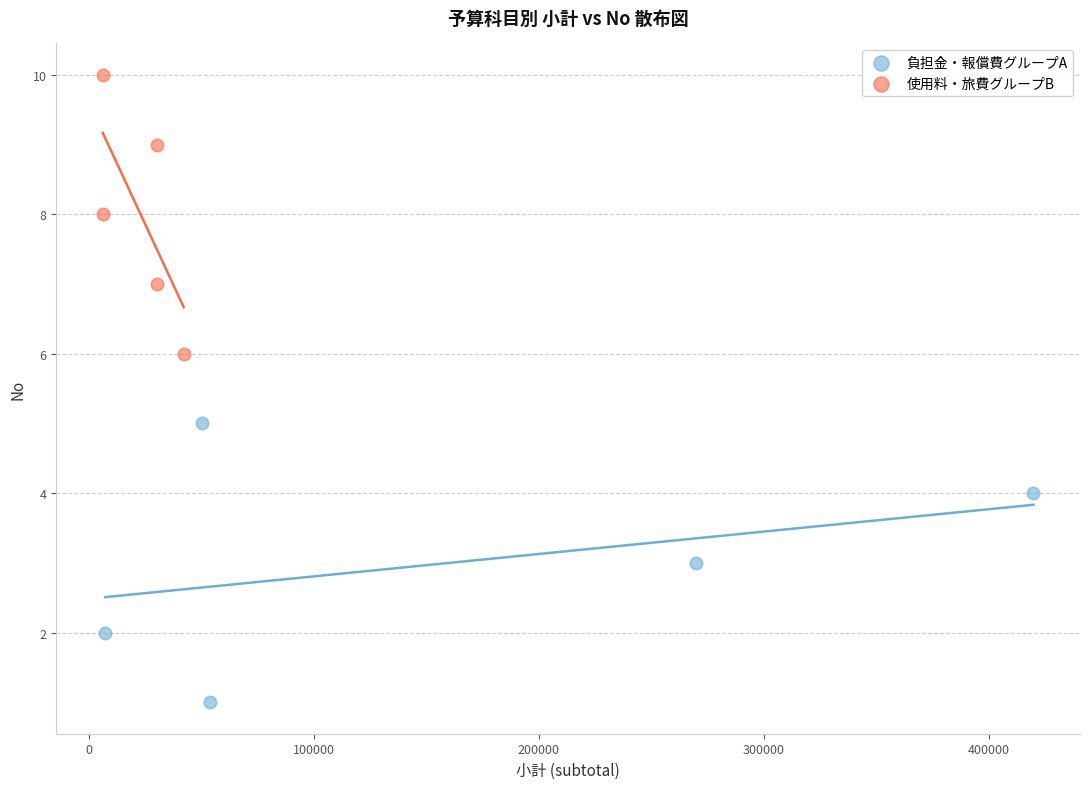

Which series contains the lowest Y value?

負担金・報償費グループA